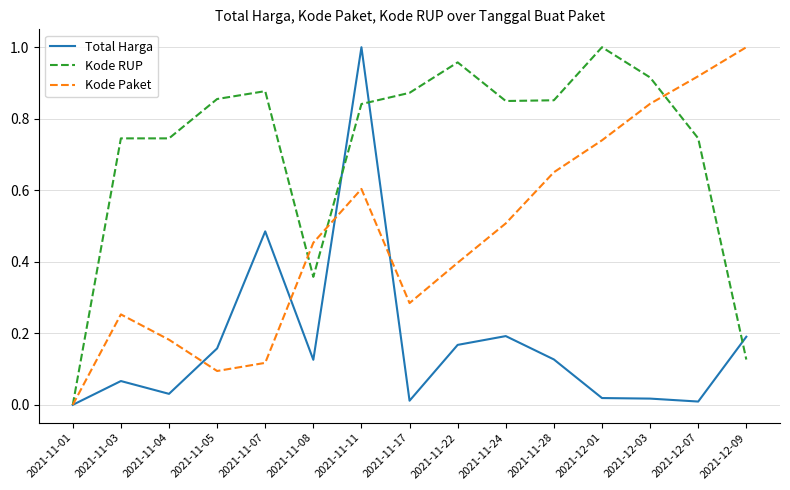

True or false: Kode RUP has a value of 0.3 at 2021-11-01.

False